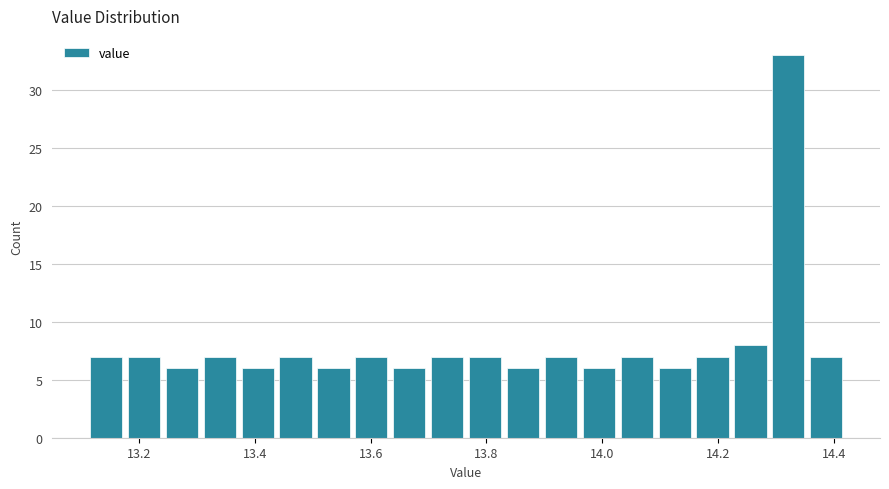

Around what value on the x-axis is the tallest bar? Give the approximate position of its centre, as read against the axis.

14.32